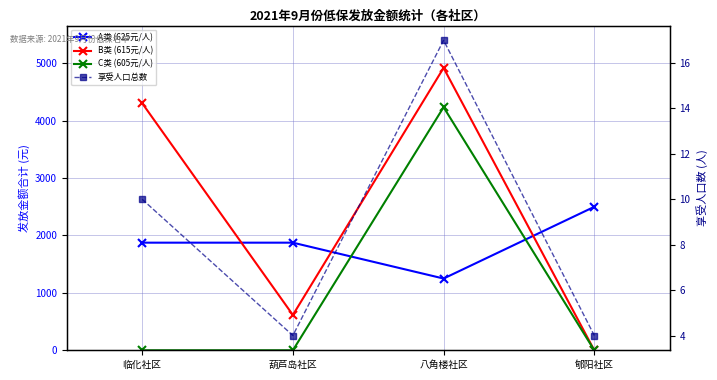

Which category has the lowest value across all series?

郇阳社区